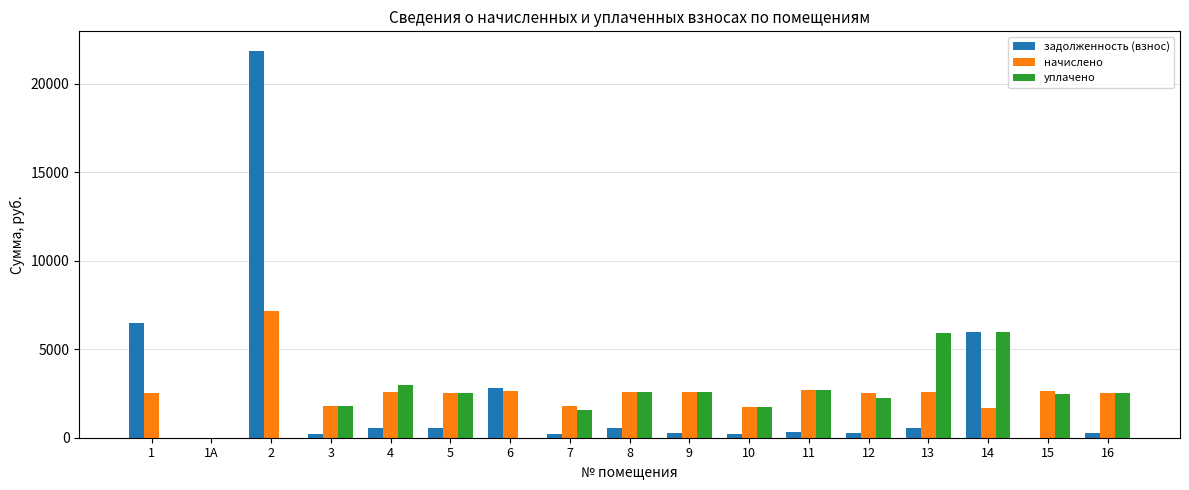

How many series are shown in this chart?

3